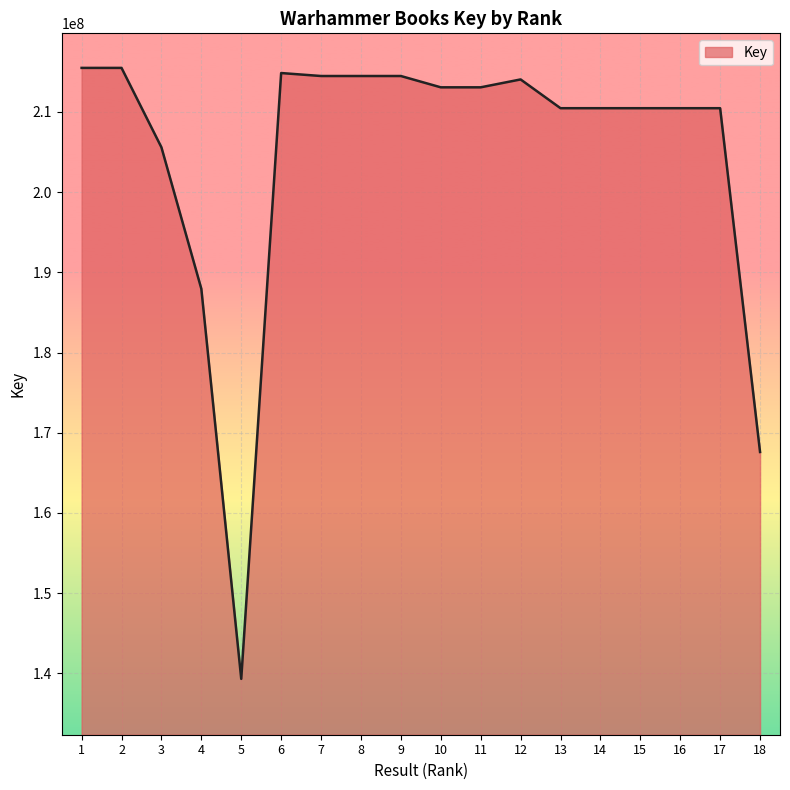

What is the difference between the maximum and minimum values?

76190538